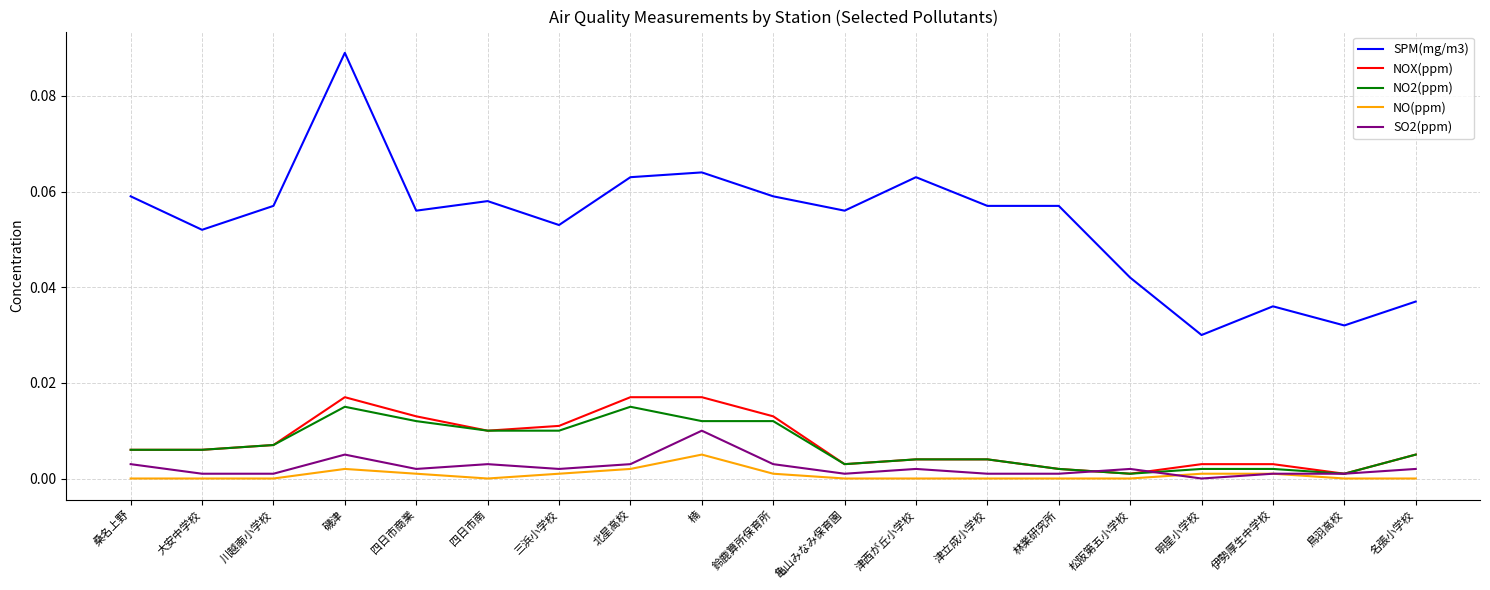

Does the chart have visible grid lines?

Yes